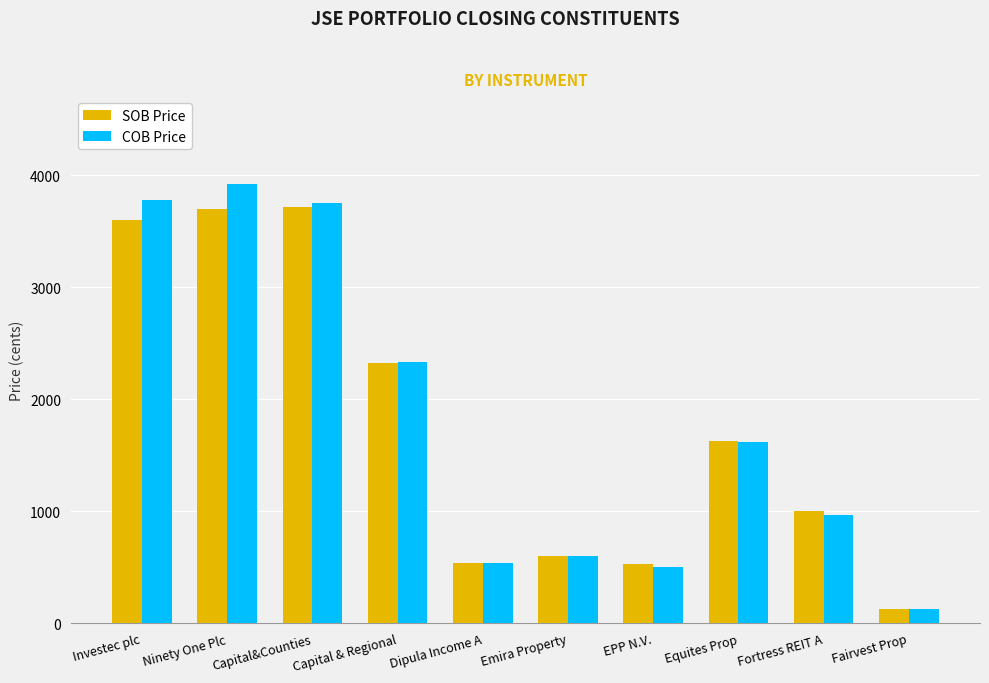

How many data points in SOB Price are less than 1629?

5